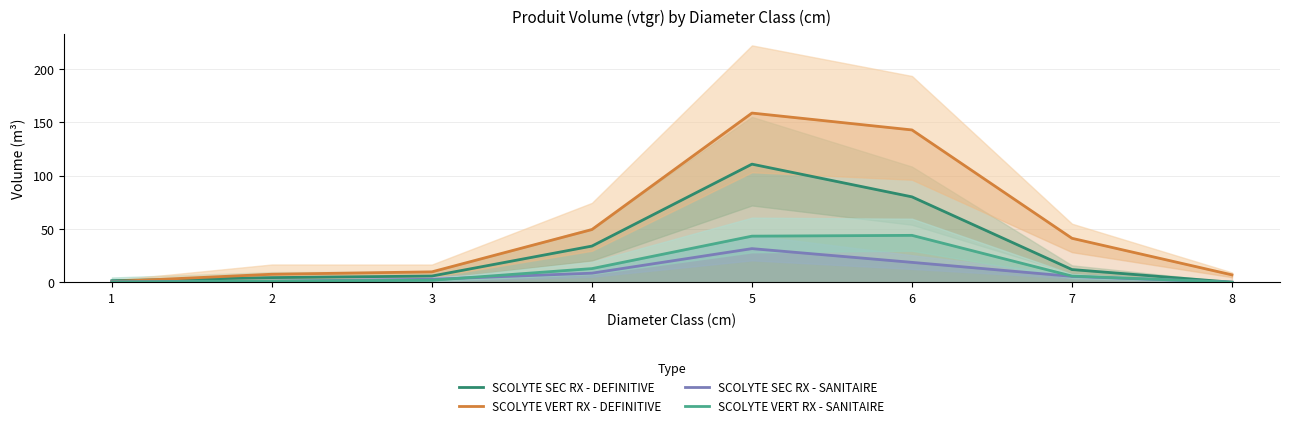

What is the highest value of the SCOLYTE VERT RX - SANITAIRE series?

43.9